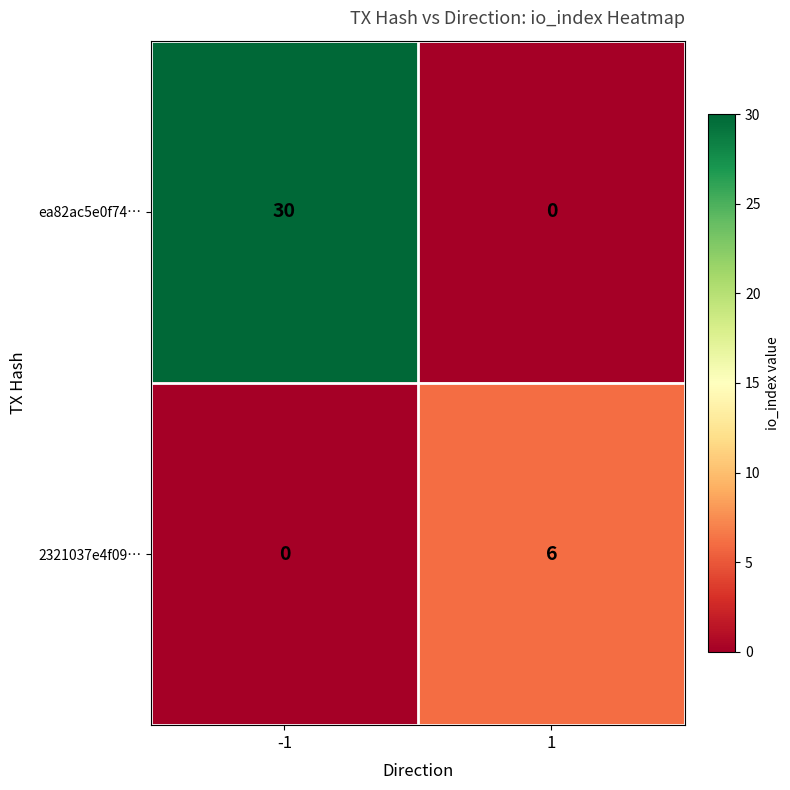

Rank the series by their average value, from highest to lowest.

ea82ac5e0f74…, 2321037e4f09…